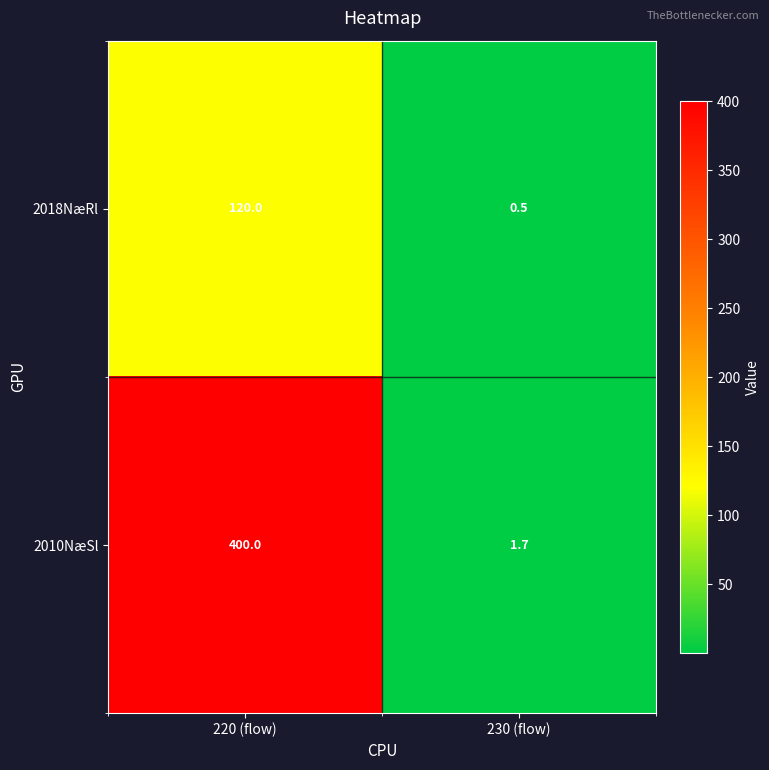

Is it true that 2010NæSl equals 0.6 at 230 (flow)?

False